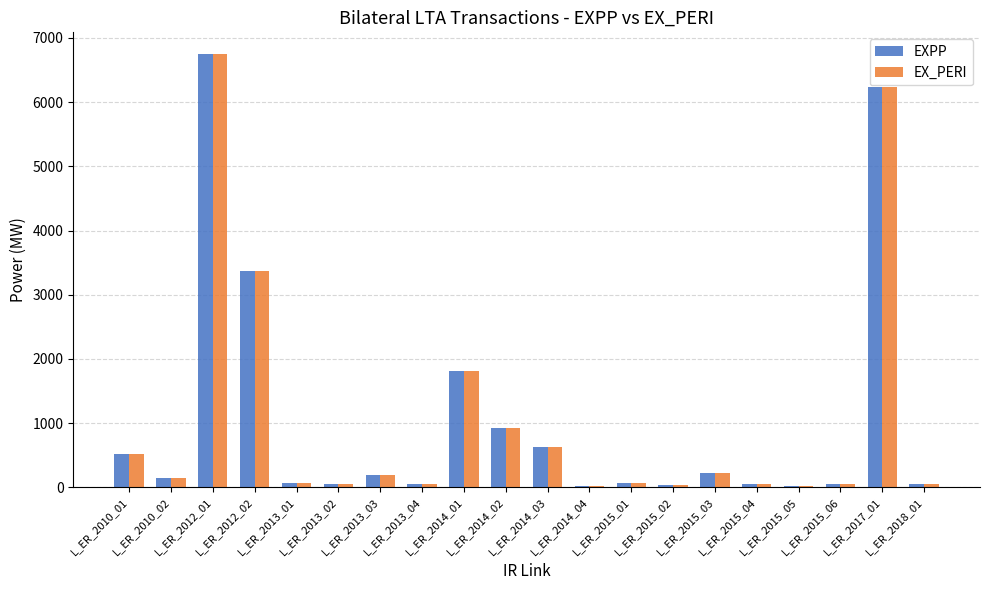

The value of EX_PERI at L_ER_2017_01 is 8452.3. True or false?

False